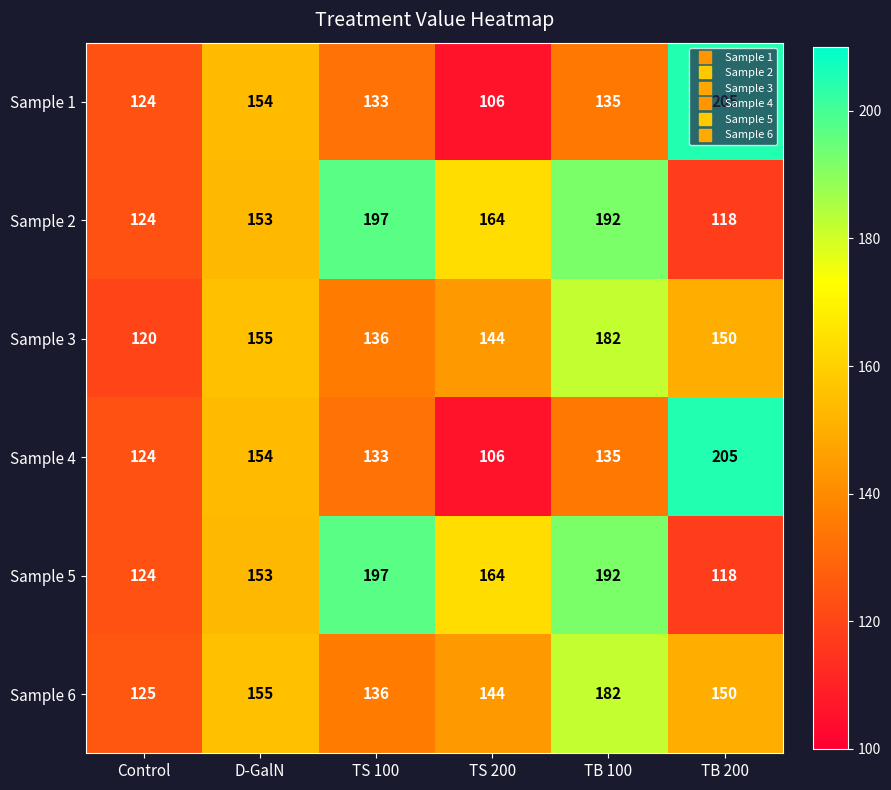

What is the total value across all series at TB 200?

946